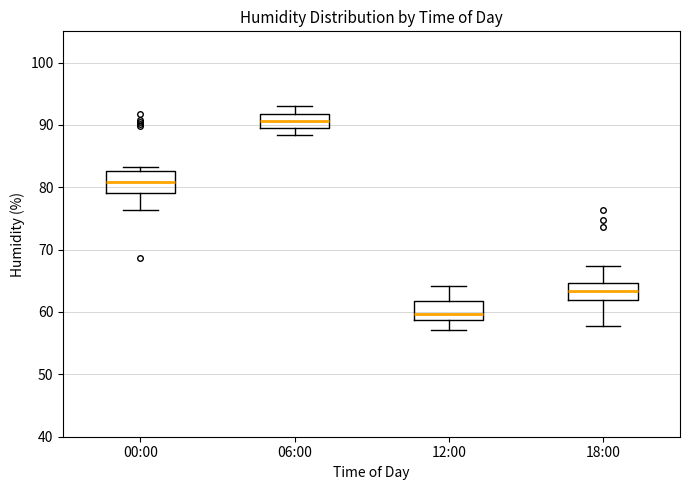

Where does the median line of the box for 06:00 sit on the y-axis? The values are not printed on the chart, so give them approximately, as read against the axis.

91